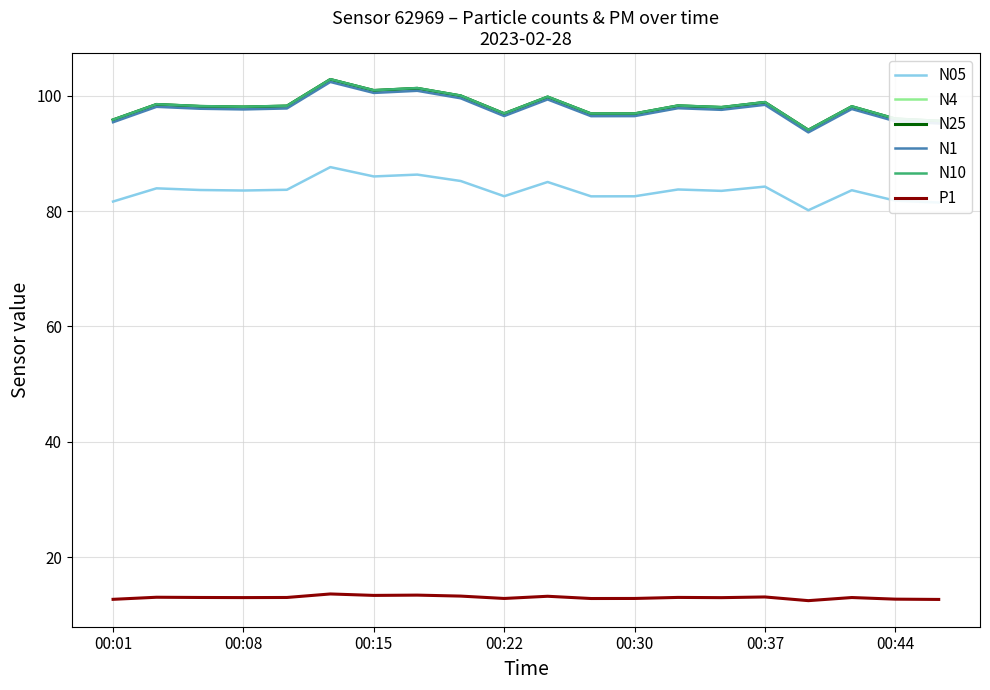

What is the maximum value for N1?

102.4